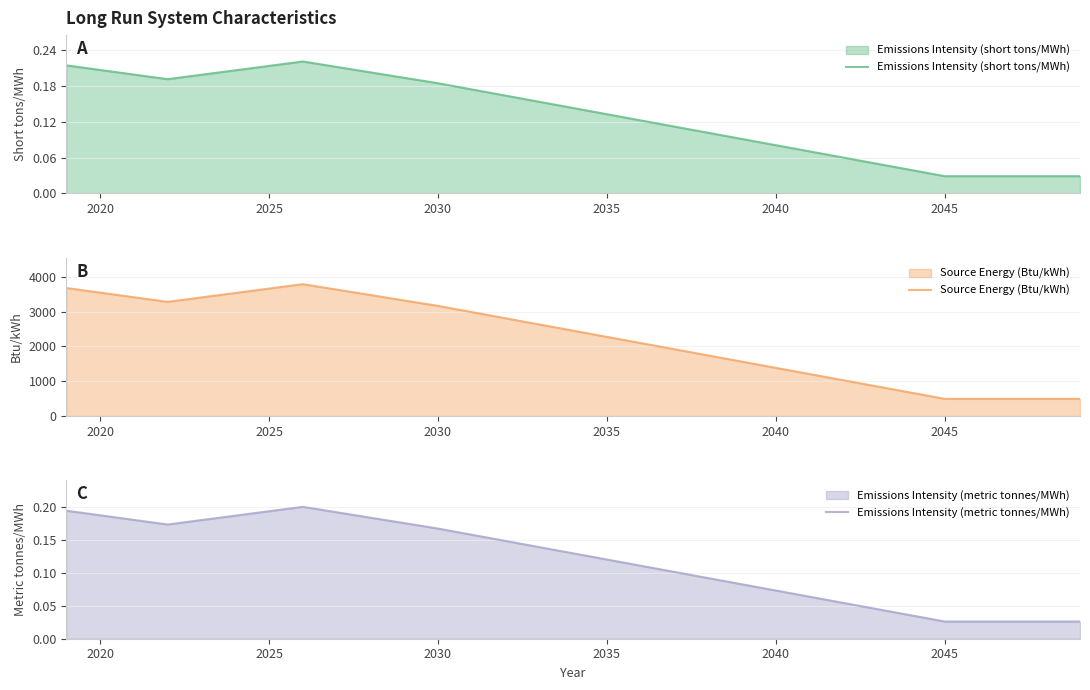

True or false: Emissions Intensity (short tons/MWh) and Emissions Intensity (metric tonnes/MWh) intersect in this chart.

False